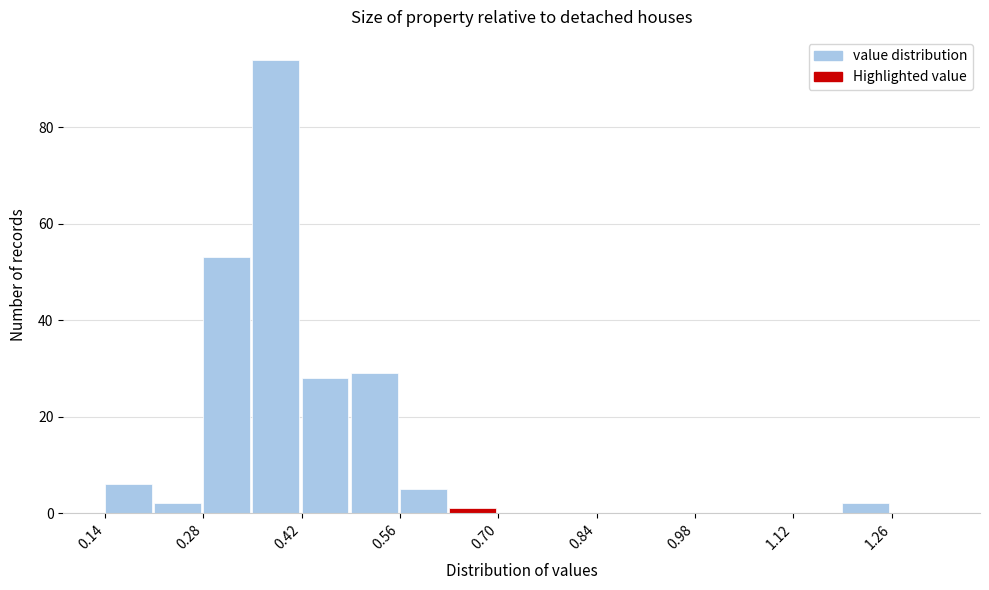

Around what value on the x-axis is the tallest bar? Give the approximate position of its centre, as read against the axis.

0.38